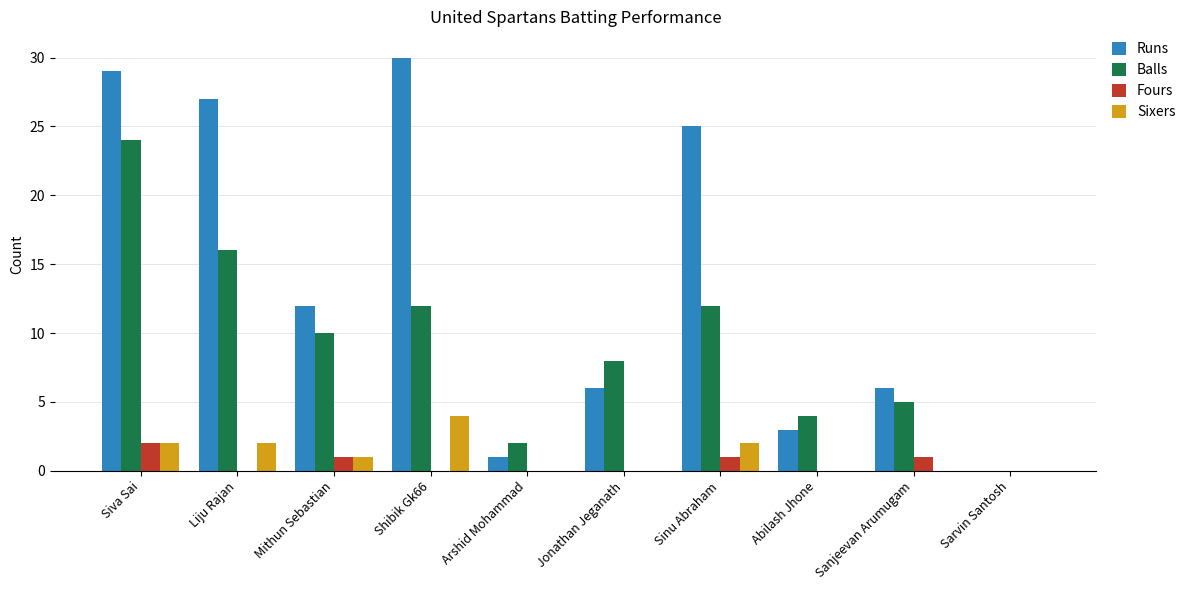

The value of Fours at Sinu Abraham is 1. True or false?

True